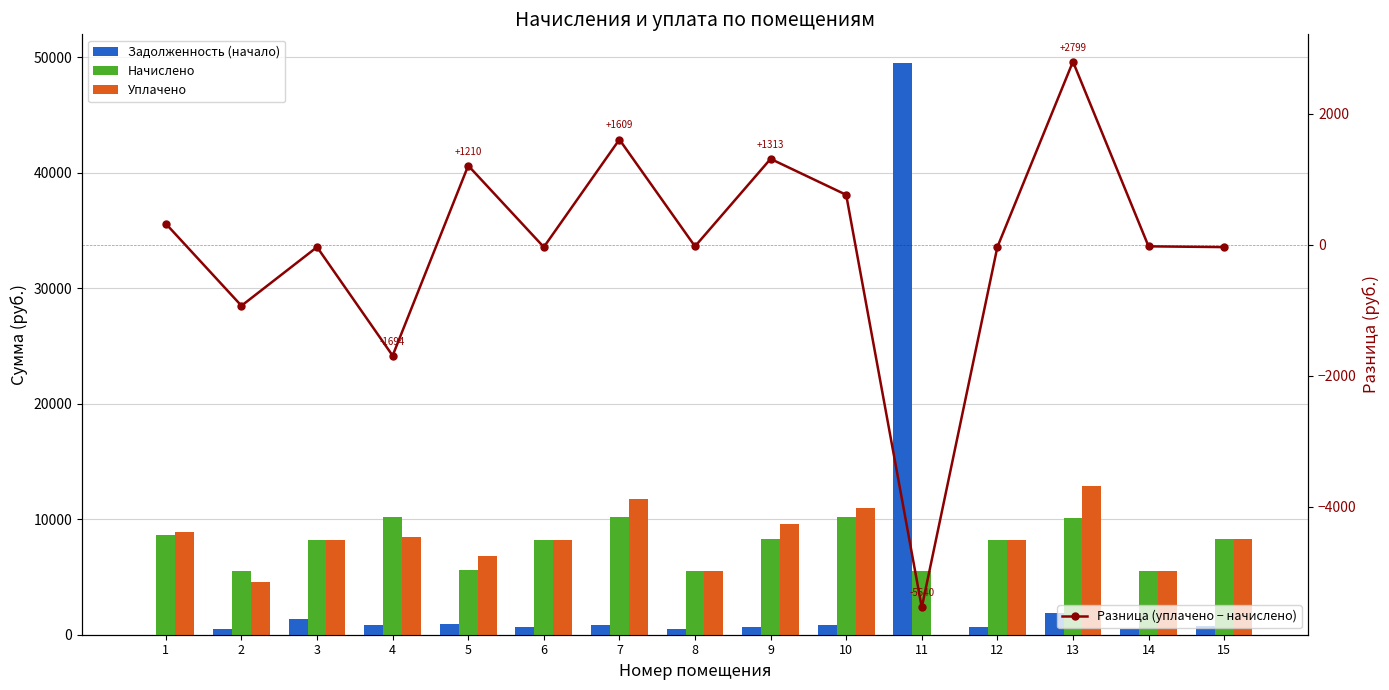

How many series are shown in this chart?

4